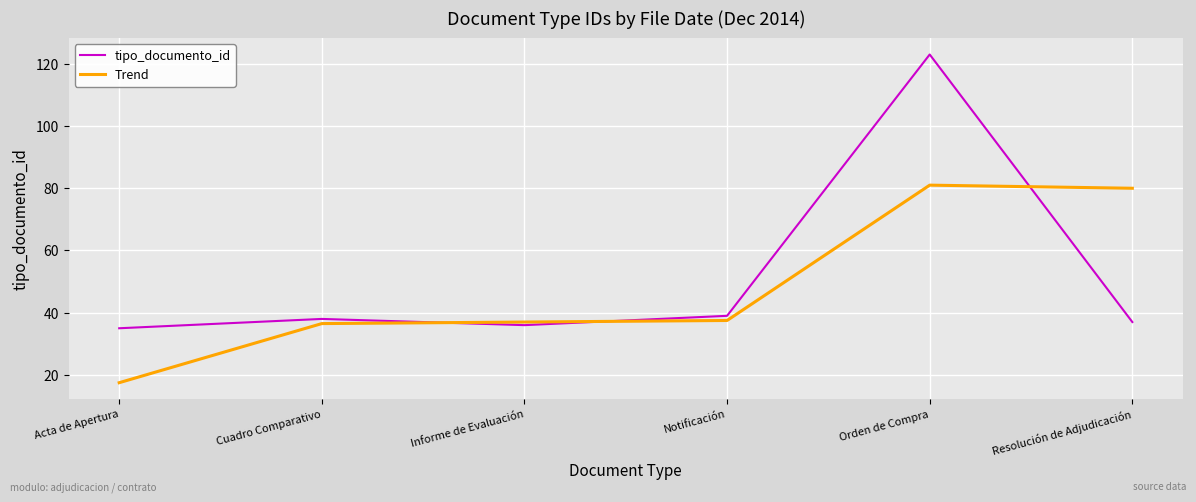

Rank the series by their maximum value, from highest to lowest.

tipo_documento_id, Trend